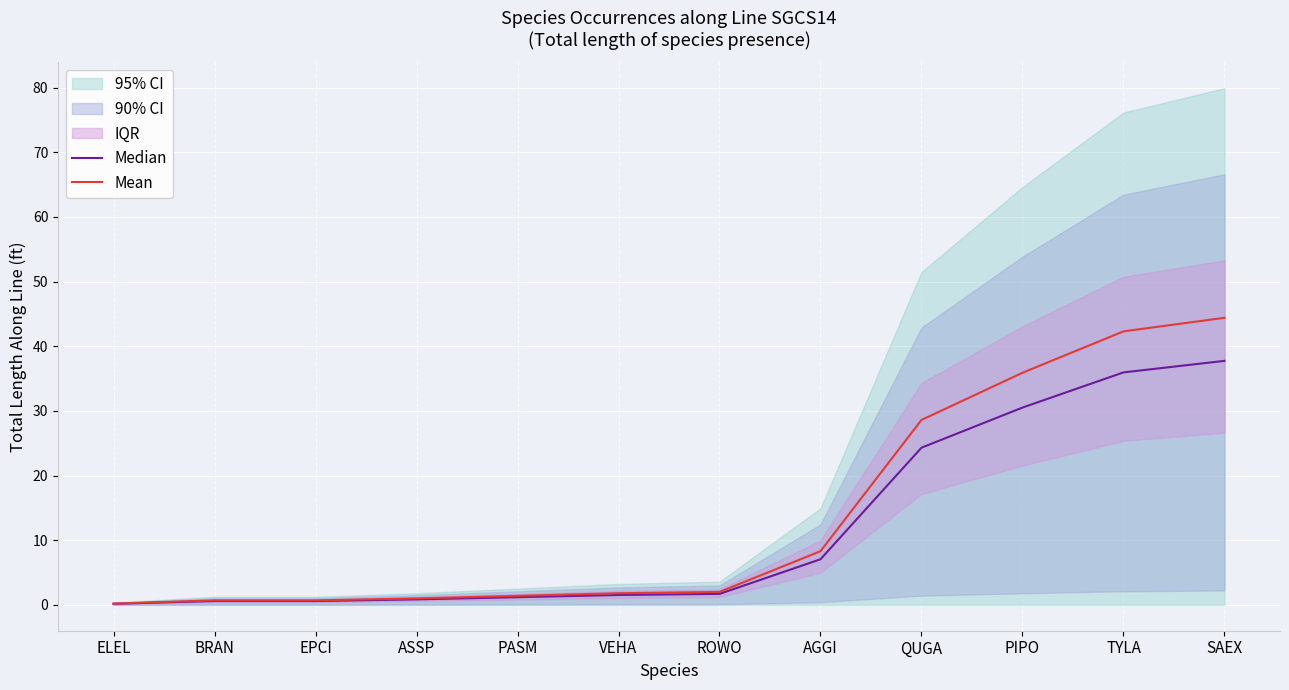

The value of Median at ELEL is 0.2. True or false?

True